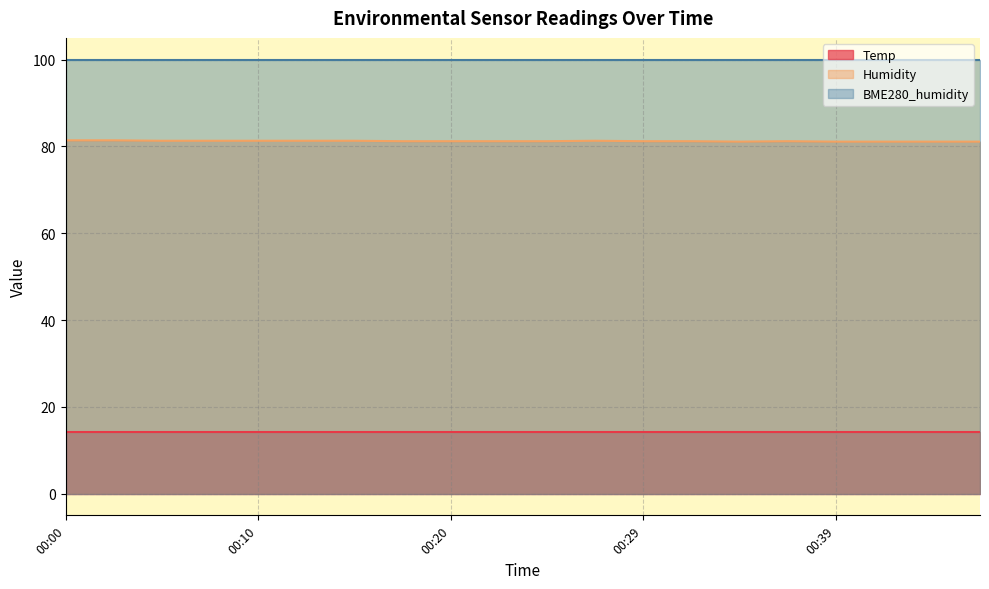

What are all the series names shown in the legend?

Temp, Humidity, BME280_humidity